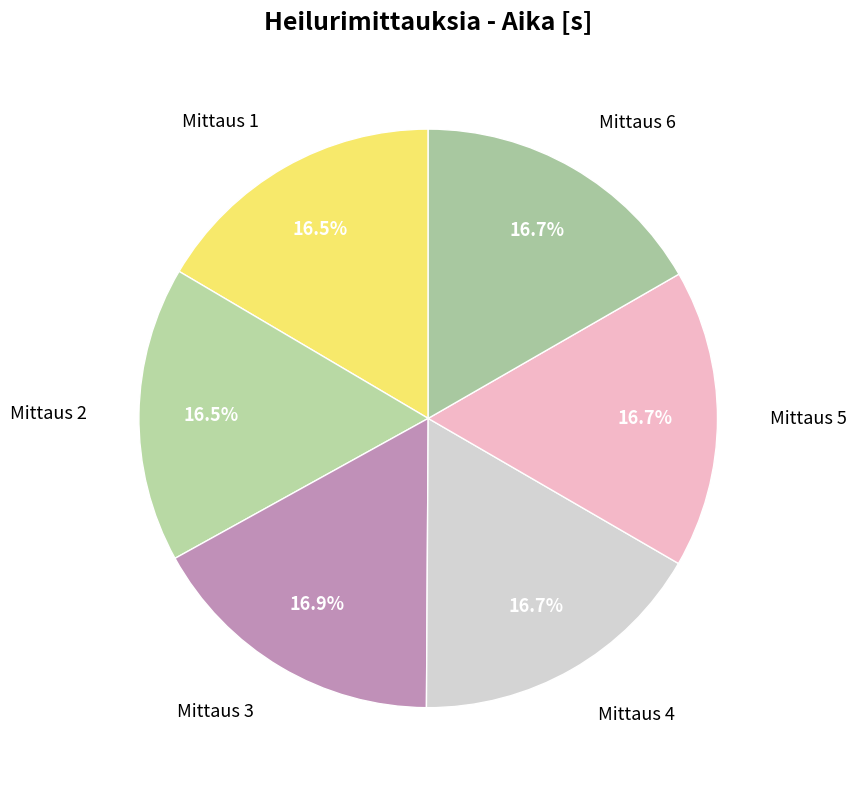

What percentage is the Mittaus 4 slice, to the nearest percent?

17%